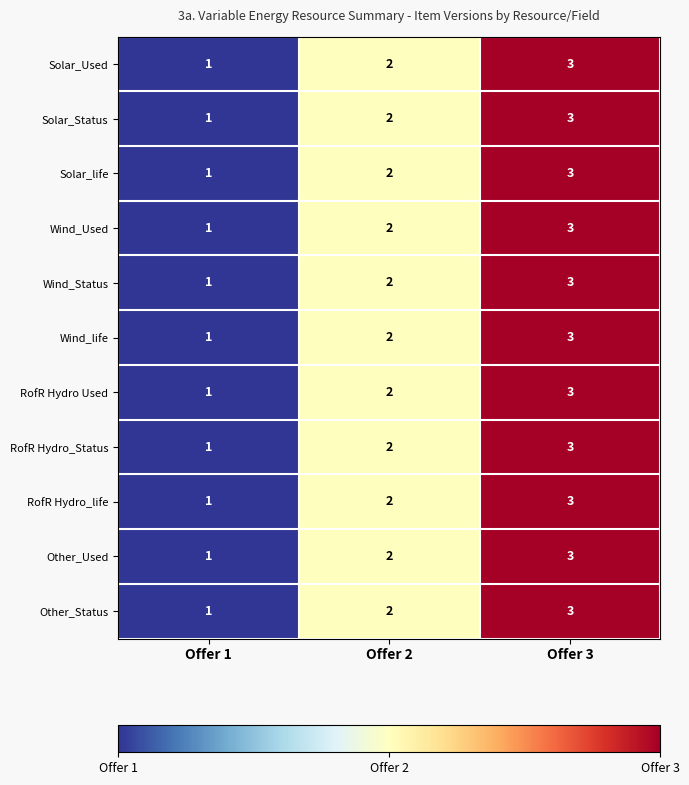

Rank the categories by Solar_Used value from lowest to highest.

Offer 1, Offer 2, Offer 3